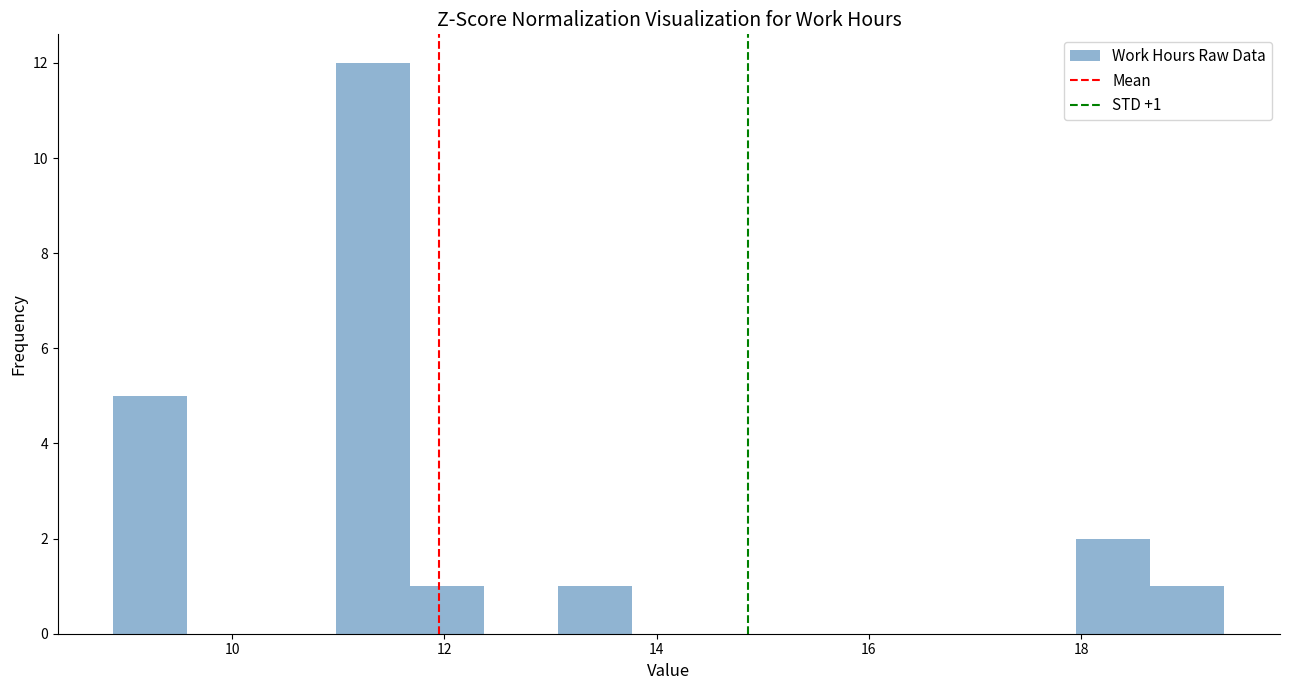

Read against the x-axis, roughly where is the centre of the tallest bar?

11.4